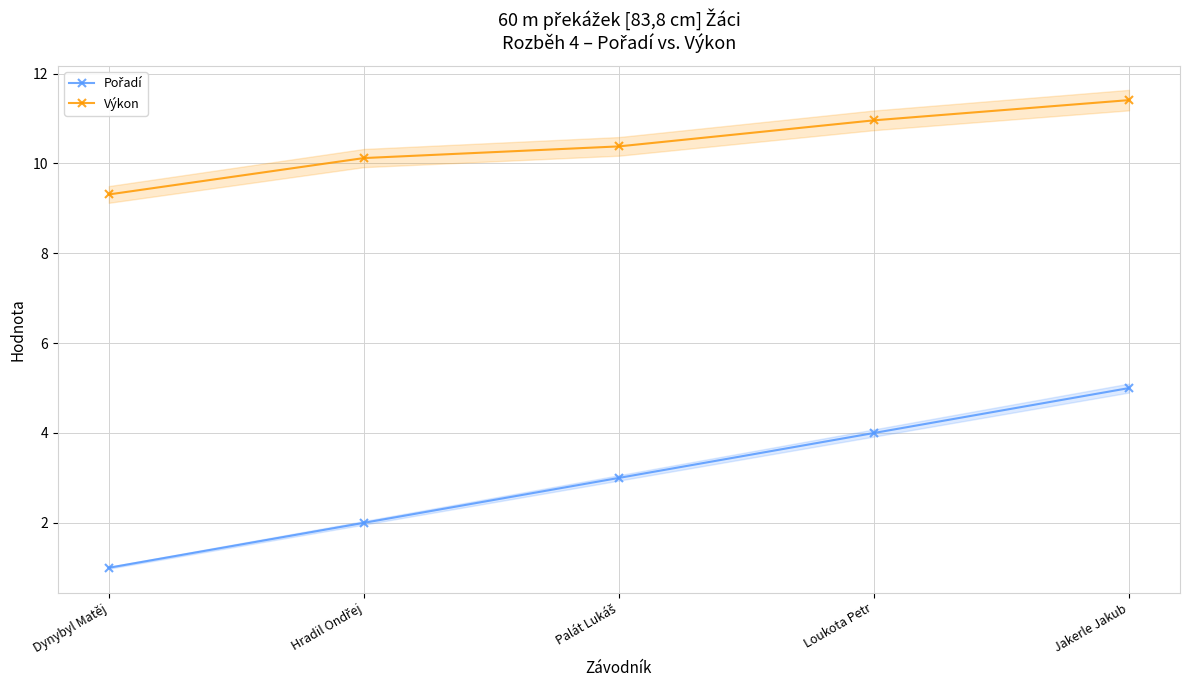

Reading right to left, transcribe all the data shown in this chart.

Pořadí: Jakerle Jakub=5.0	Loukota Petr=4.0	Palát Lukáš=3.0	Hradil Ondřej=2.0	Dynybyl Matěj=1.0
Výkon: Jakerle Jakub=11.4	Loukota Petr=11.0	Palát Lukáš=10.4	Hradil Ondřej=10.1	Dynybyl Matěj=9.3